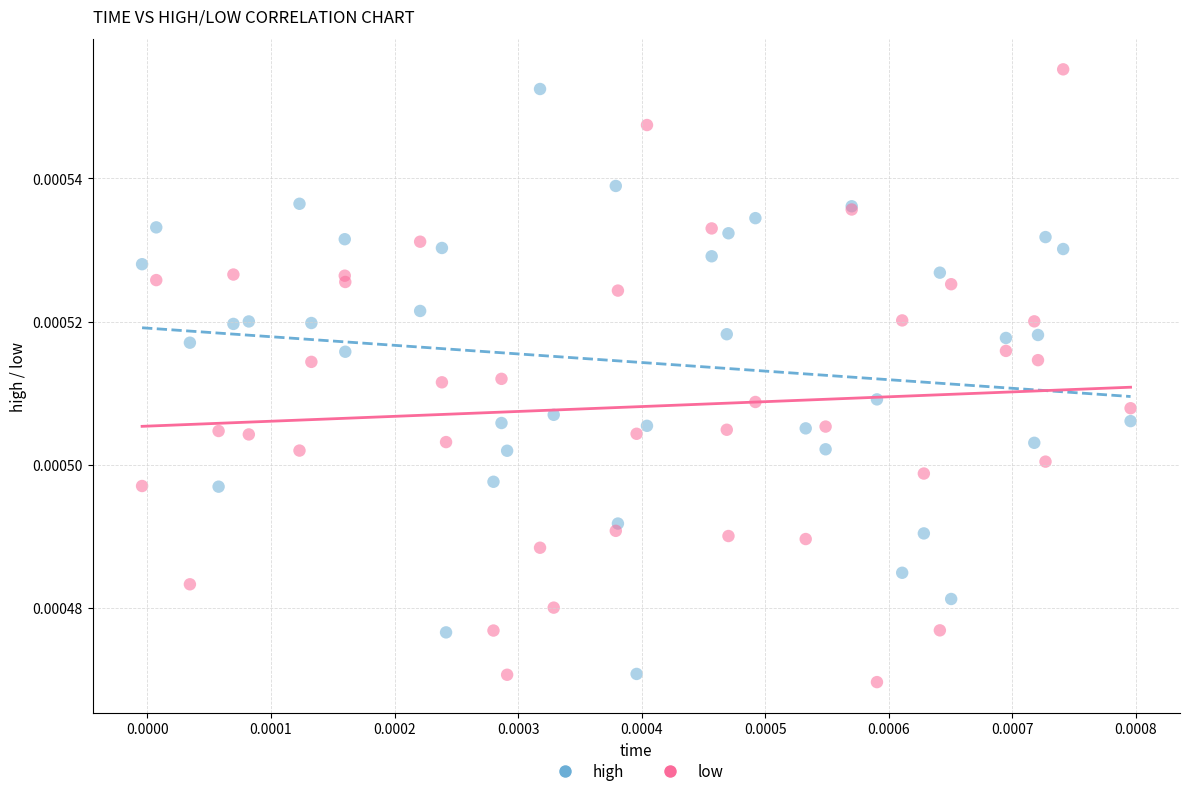

Which series reaches the maximum Y coordinate?

low